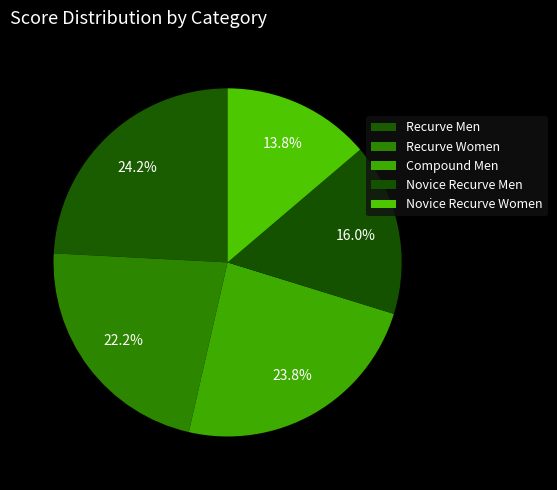

To the nearest percent, what is the difference between the largest and smallest slice percentages?

10%